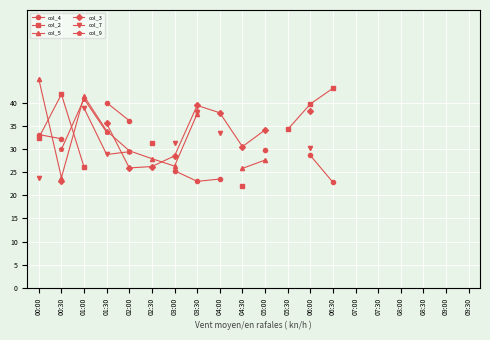

How many data points does each series have?

20